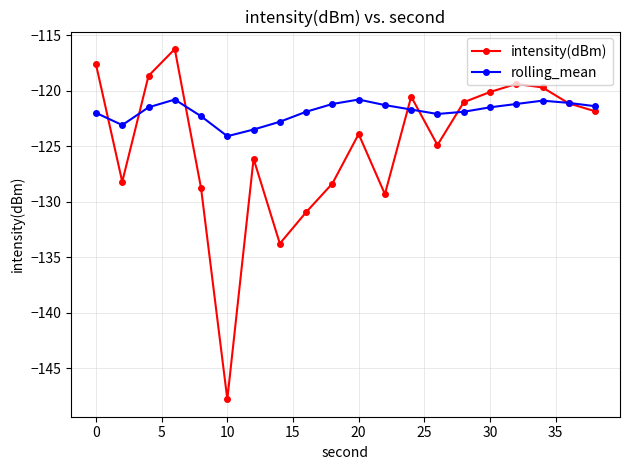

Which series has the largest range (max minus min)?

intensity(dBm)